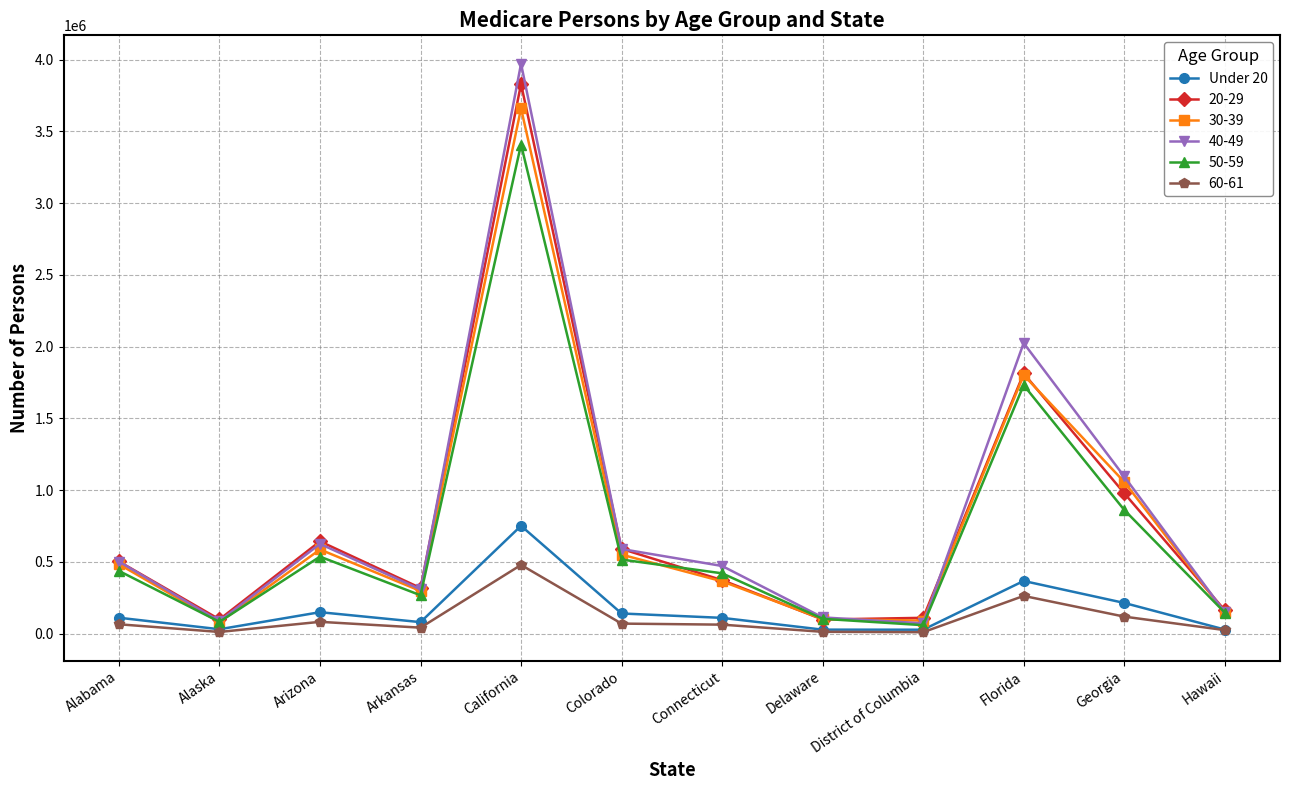

What is the label of the 7th point from the right?

Colorado